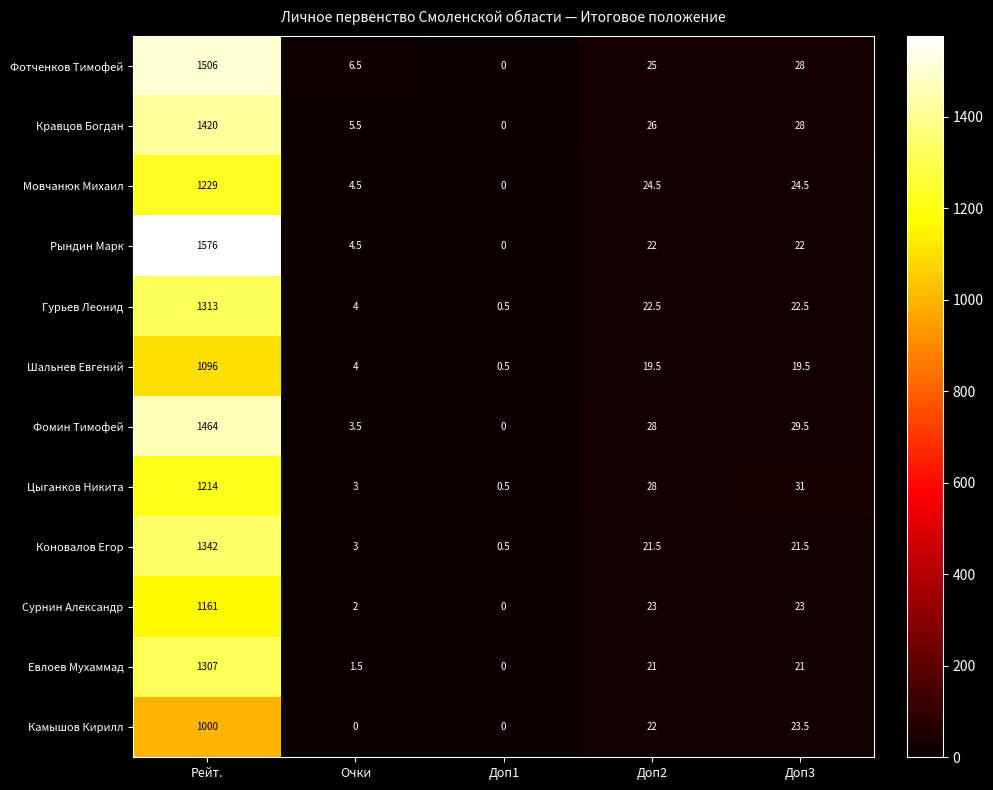

What is the difference between the Фомин Тимофей values at Доп1 and Очки?

3.5